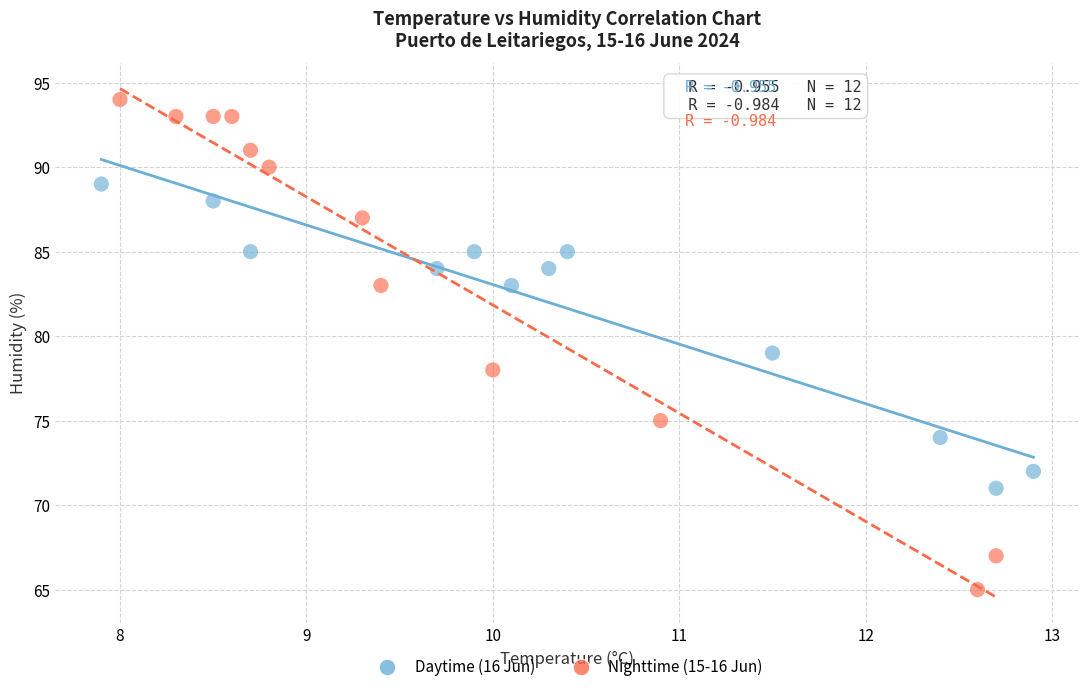

Which series contains the lowest Y value?

Nighttime (15-16 Jun)